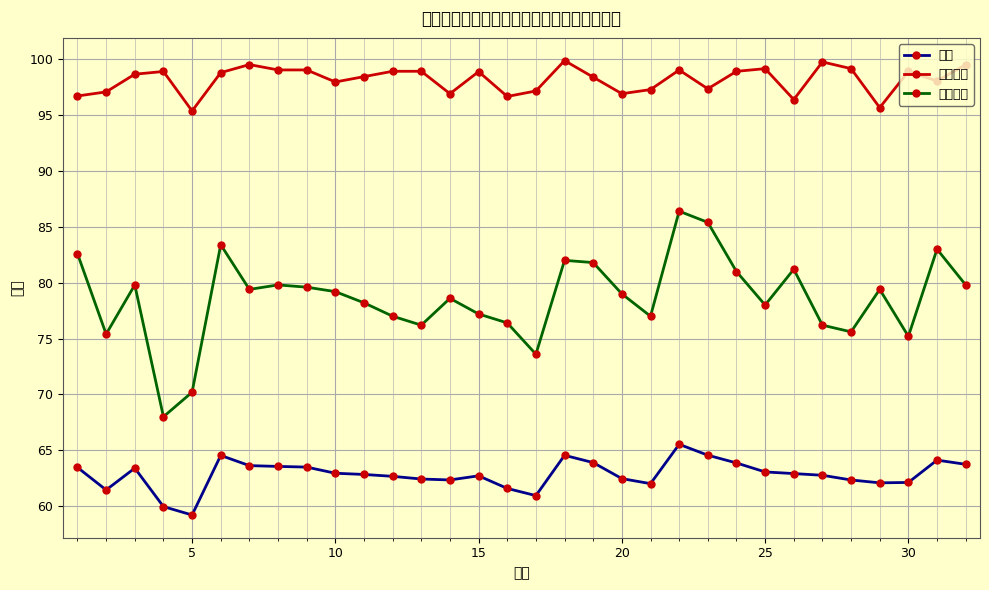

What is the average value of the 机考成绩 series?

98.2